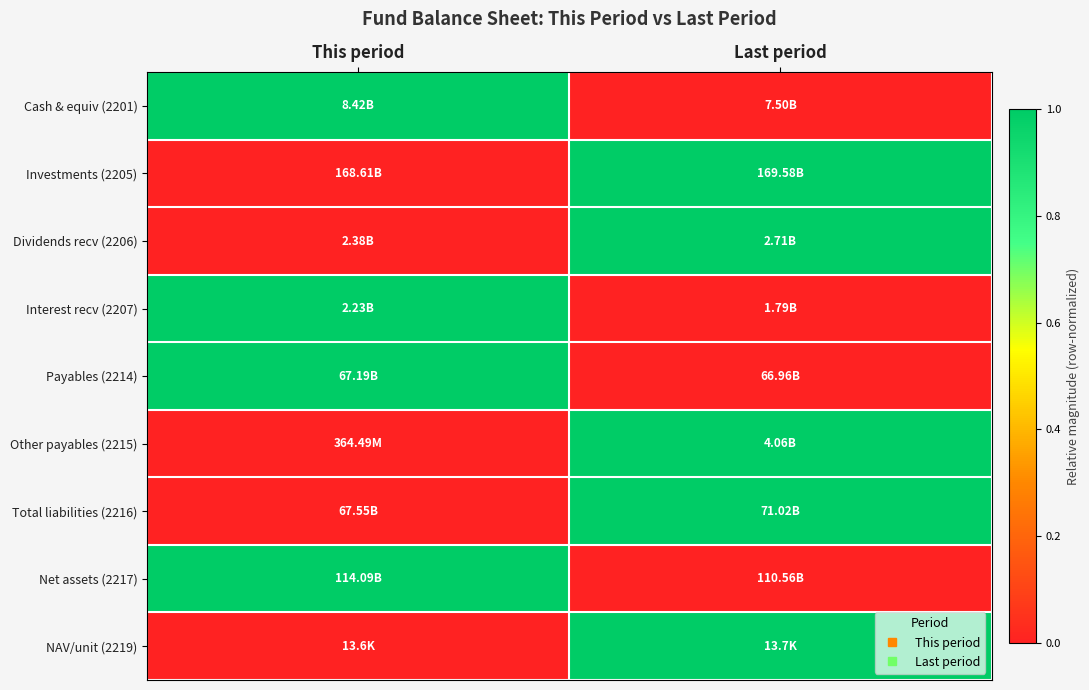

What is the total value across all series at This period?

4